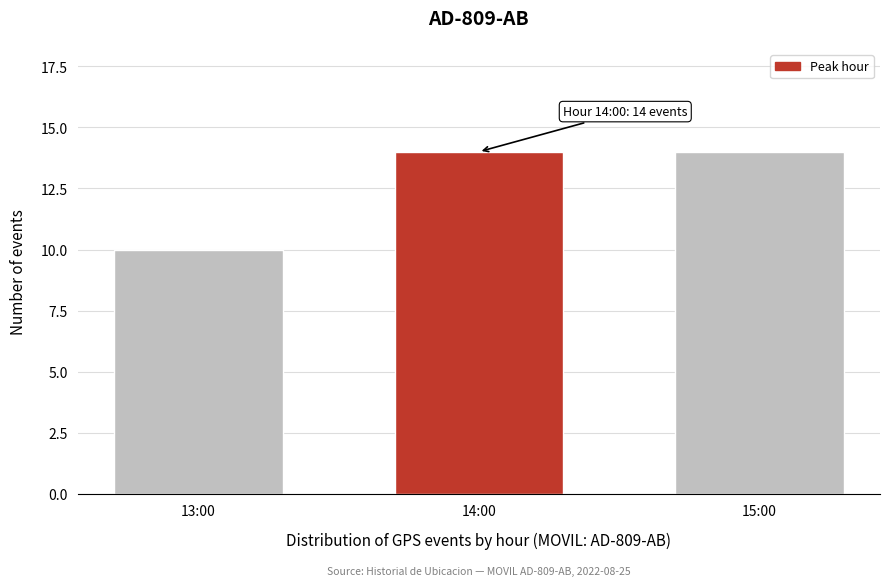

Reading left to right, what are all the values shown in this chart?

10	14	14